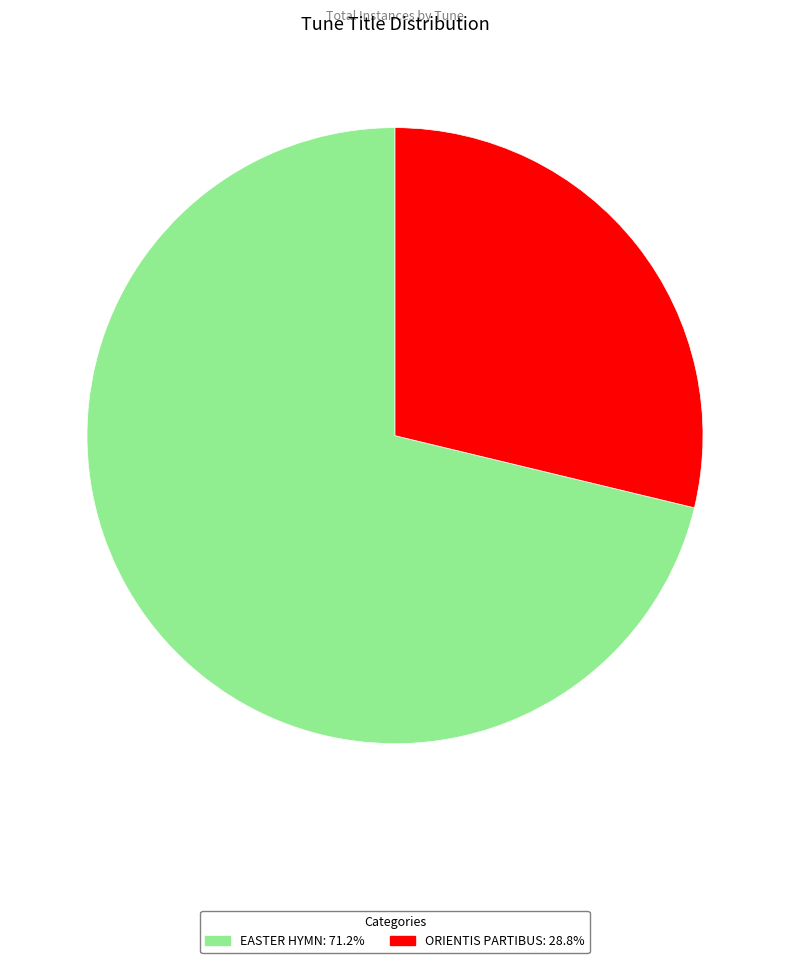

Which has a higher value, EASTER HYMN or ORIENTIS PARTIBUS?

EASTER HYMN